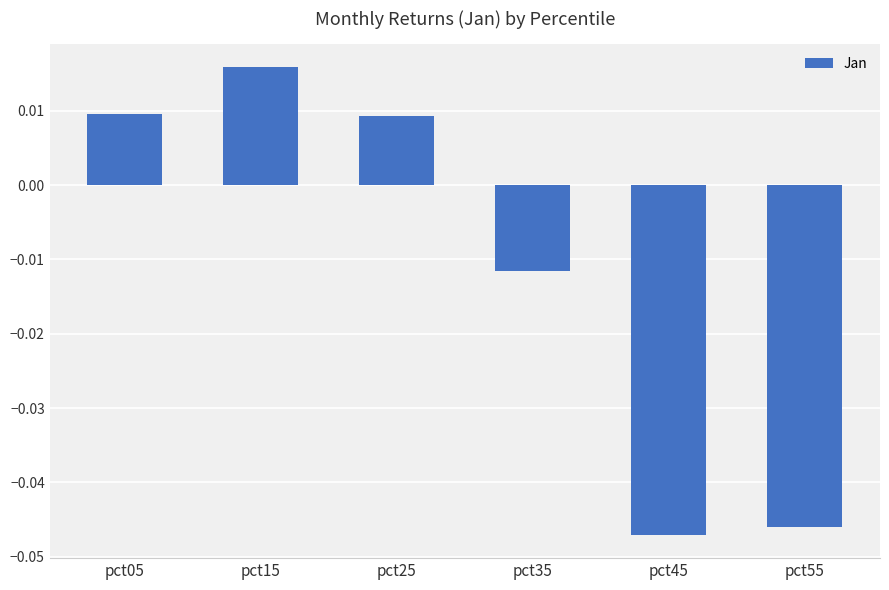

What is the sum of all values?

-0.1